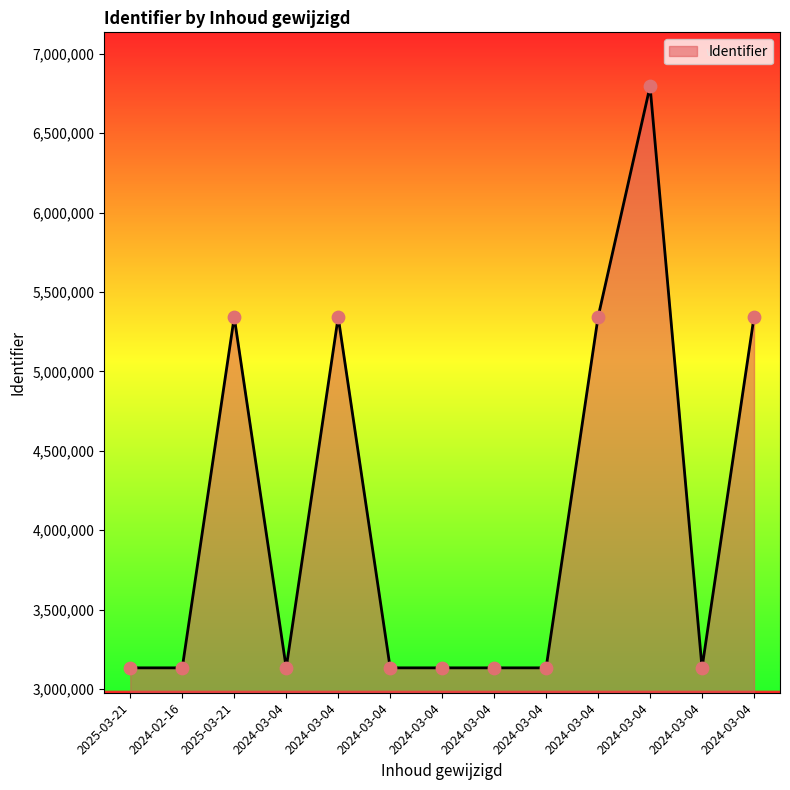

Approximately how many times larger is the value at 2024-03-04 compared to 2024-03-04?

1.0